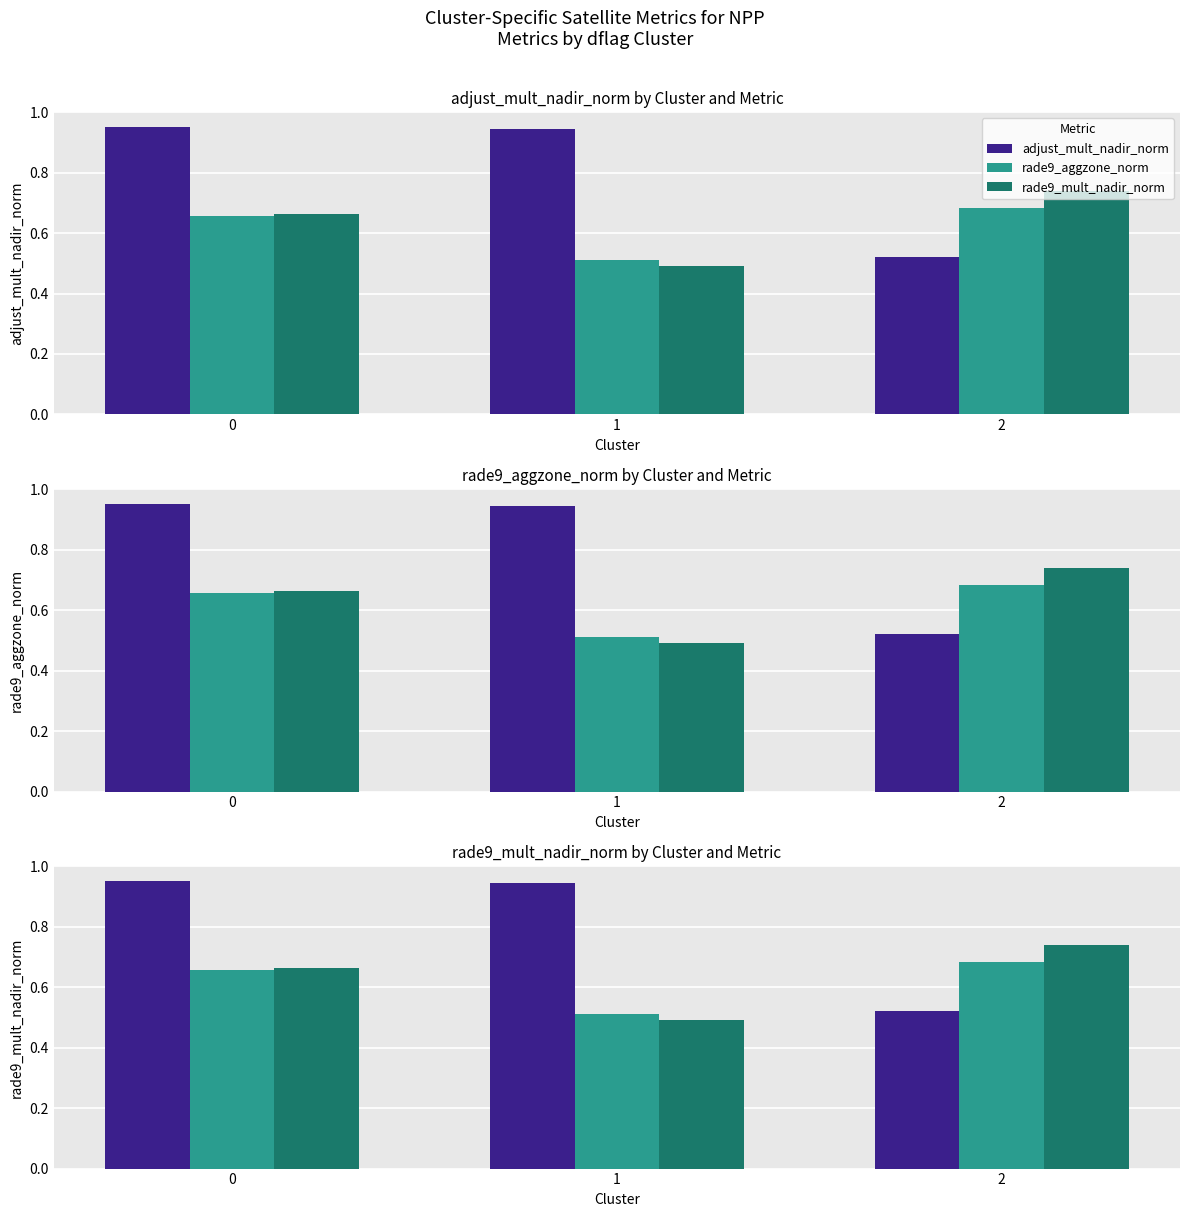

Reading left to right, transcribe all the data shown in this chart.

adjust_mult_nadir_norm: 0=1.0	1=0.9	2=0.5
rade9_aggzone_norm: 0=0.7	1=0.5	2=0.7
rade9_mult_nadir_norm: 0=0.7	1=0.5	2=0.7